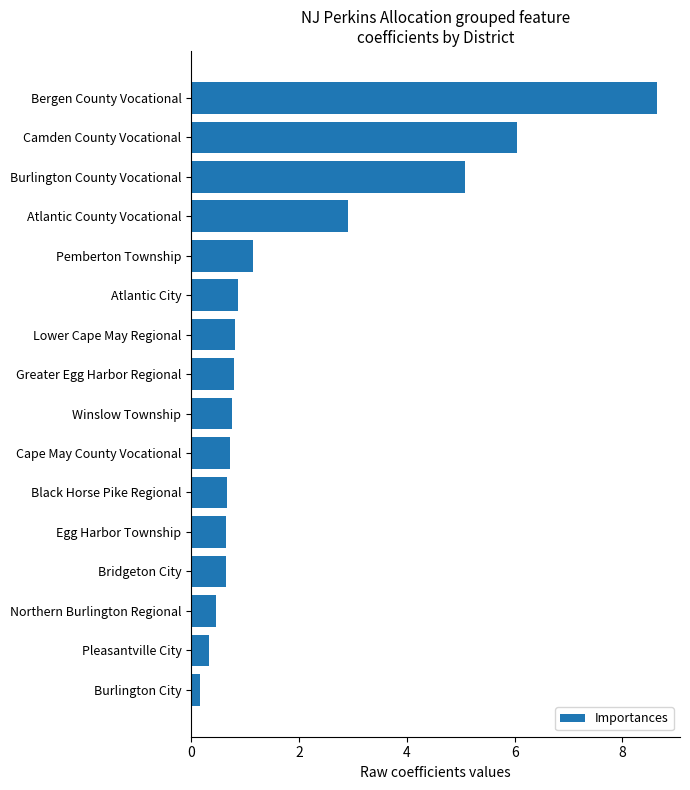

At which category does the chart reach its peak across all series?

Bergen County Vocational